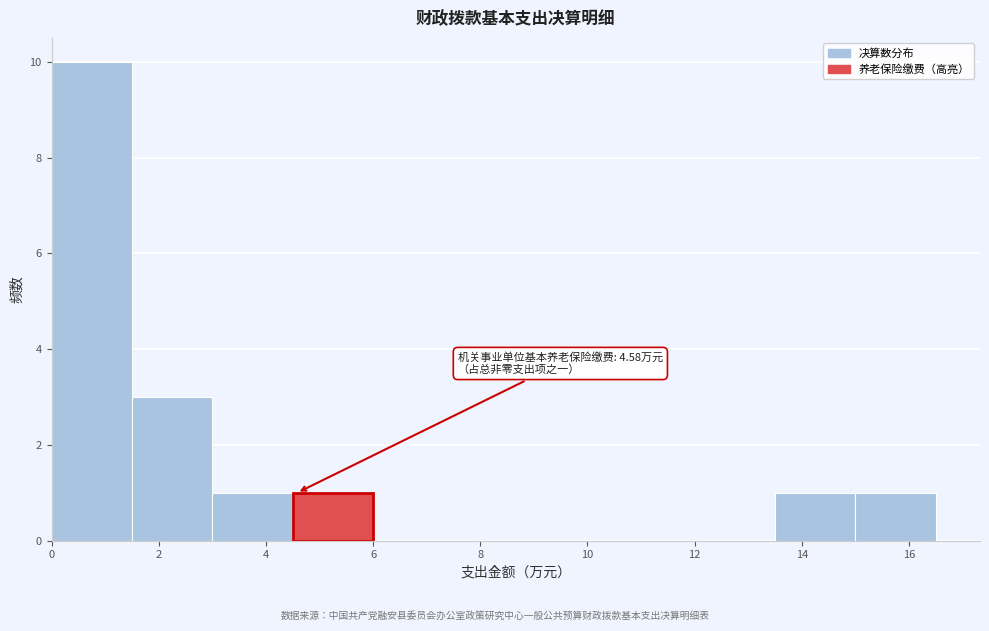

Over which range of the x-axis is the bar tallest?

0.0 to 1.5